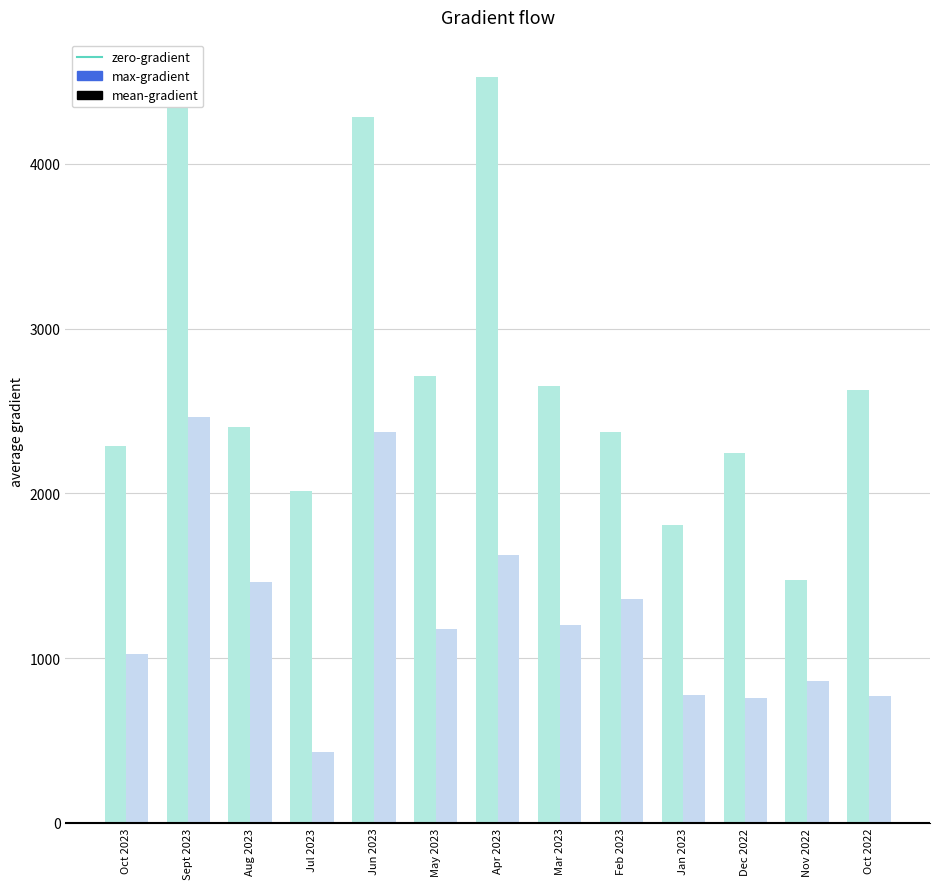

Rank the series by their average value, from lowest to highest.

mean-gradient, max-gradient